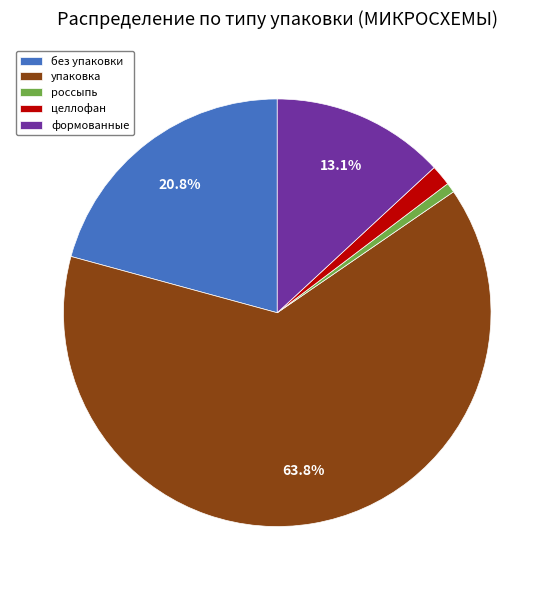

Rank the categories by value from lowest to highest.

россыпь, целлофан, формованные, без упаковки, упаковка